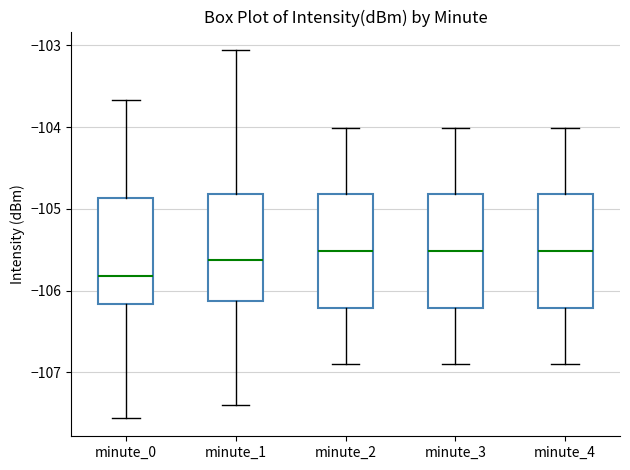

Reading left to right, read every box against the y-axis: the position of its median line, the range the box covers, and the ends of its whiskers. The values are not printed on the chart, so give them approximately, as read against the axis.

minute_0: median -105.8, box -106.2 to -104.9, whiskers -107.6 to -103.7
minute_1: median -105.6, box -106.1 to -104.8, whiskers -107.4 to -103.1
minute_2: median -105.5, box -106.2 to -104.8, whiskers -106.9 to -104.0
minute_3: median -105.5, box -106.2 to -104.8, whiskers -106.9 to -104.0
minute_4: median -105.5, box -106.2 to -104.8, whiskers -106.9 to -104.0